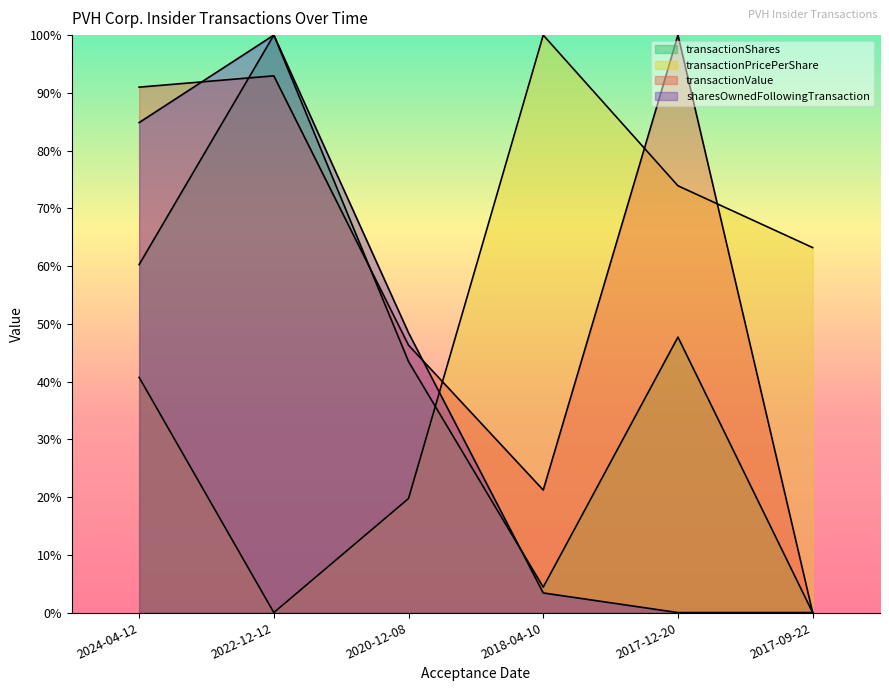

Where is the first local minimum for transactionPricePerShare?

2022-12-12